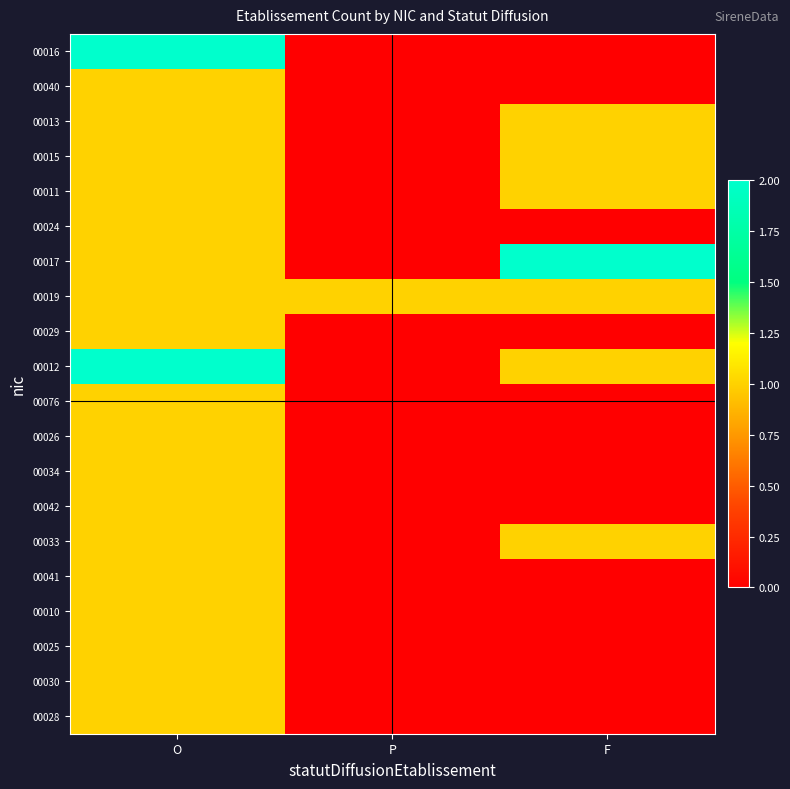

Between F and O, which is larger?

O